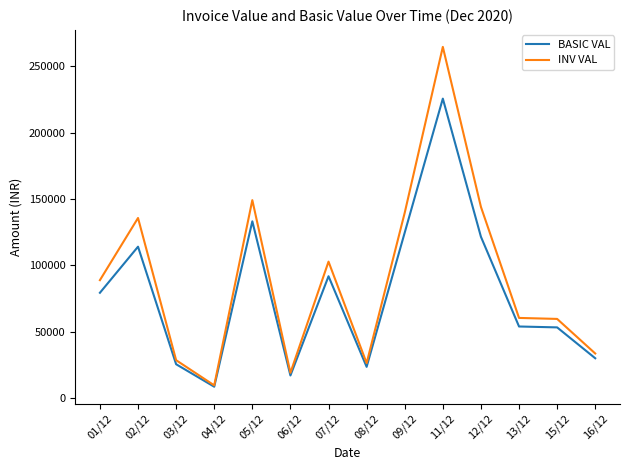

True or false: INV VAL has a value of 102779.6 at 07/12.

True